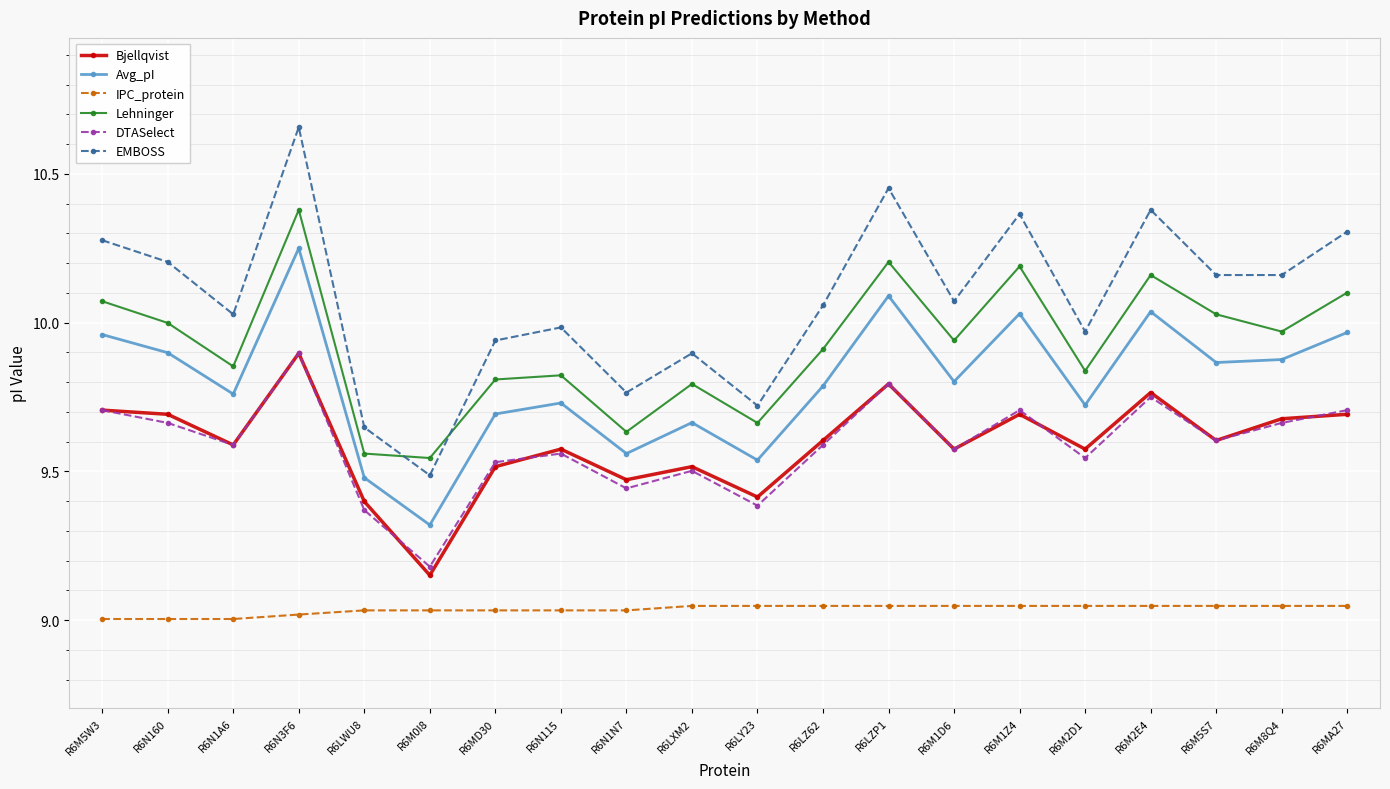

Which series has the largest total across all categories?

EMBOSS